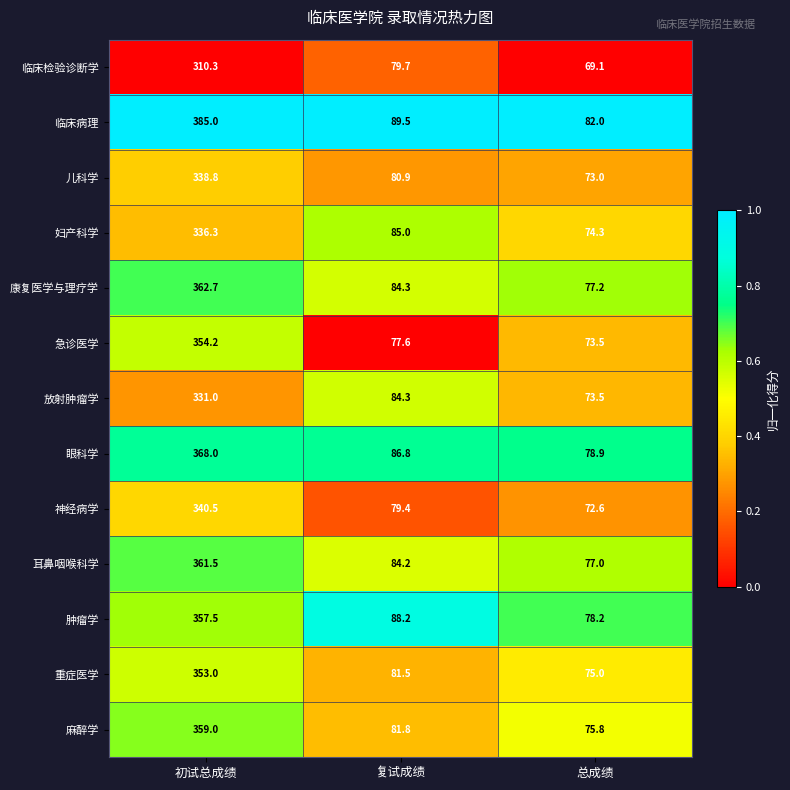

At which category is the sum across all series the highest?

初试总成绩